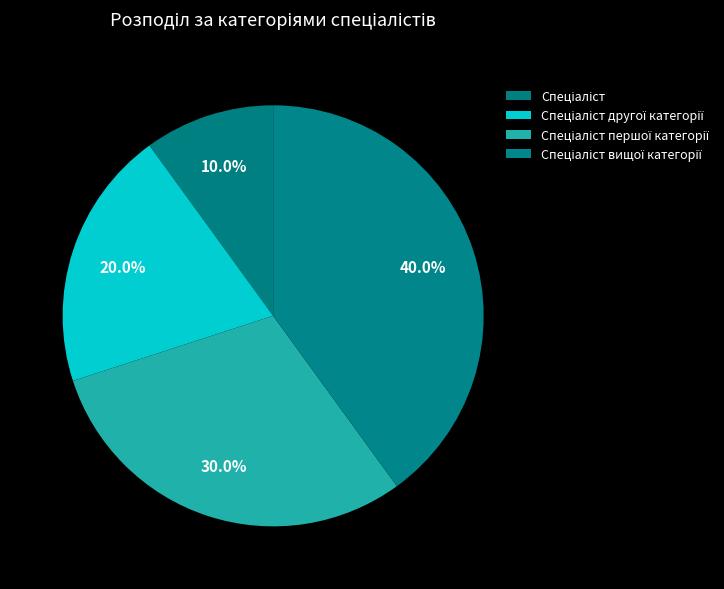

The Спеціаліст вищої категорії slice represents 31% of the pie. True or false?

False